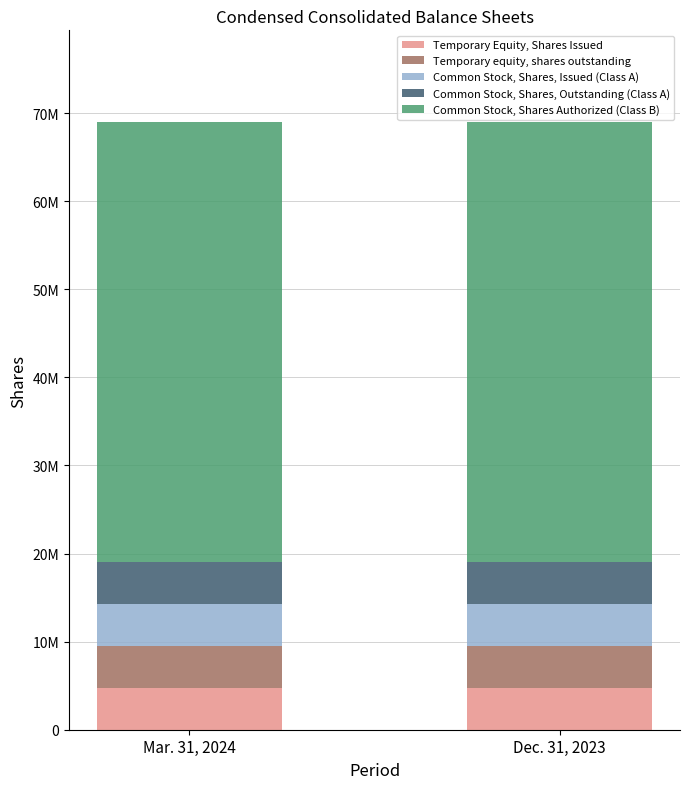

Does the chart contain stacked bars?

Yes